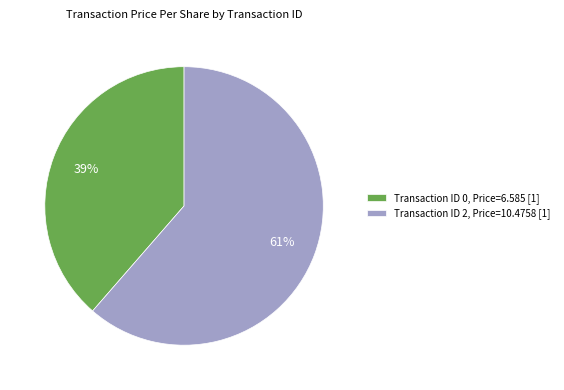

Approximately how many times larger is the value at Transaction ID 2, Price=10.4758 [1] compared to Transaction ID 0, Price=6.585 [1]?

1.6